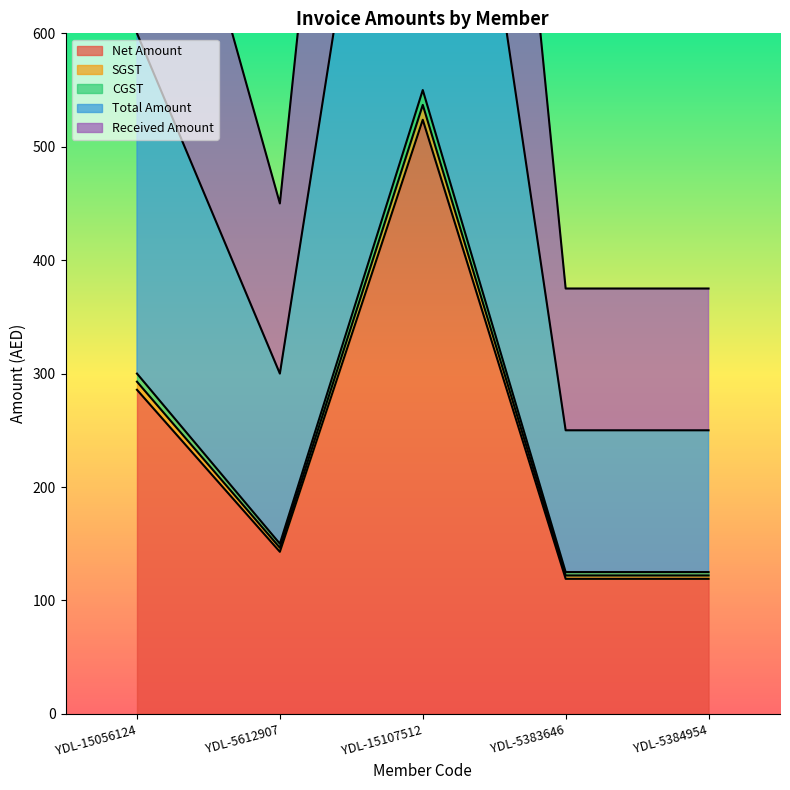

True or false: Net Amount has a value of 142.9 at YDL-5612907.

True